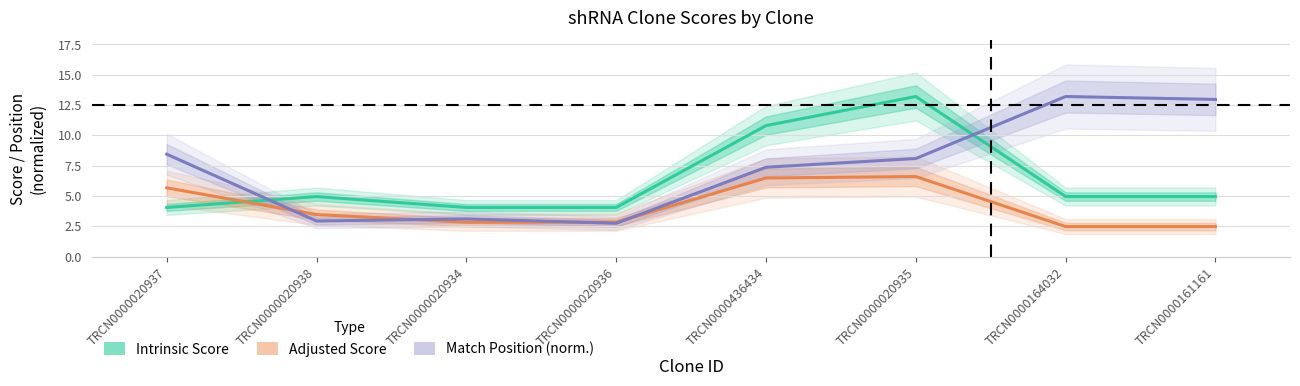

The value of Adjusted Score at TRCN0000161161 is 1.4. True or false?

False